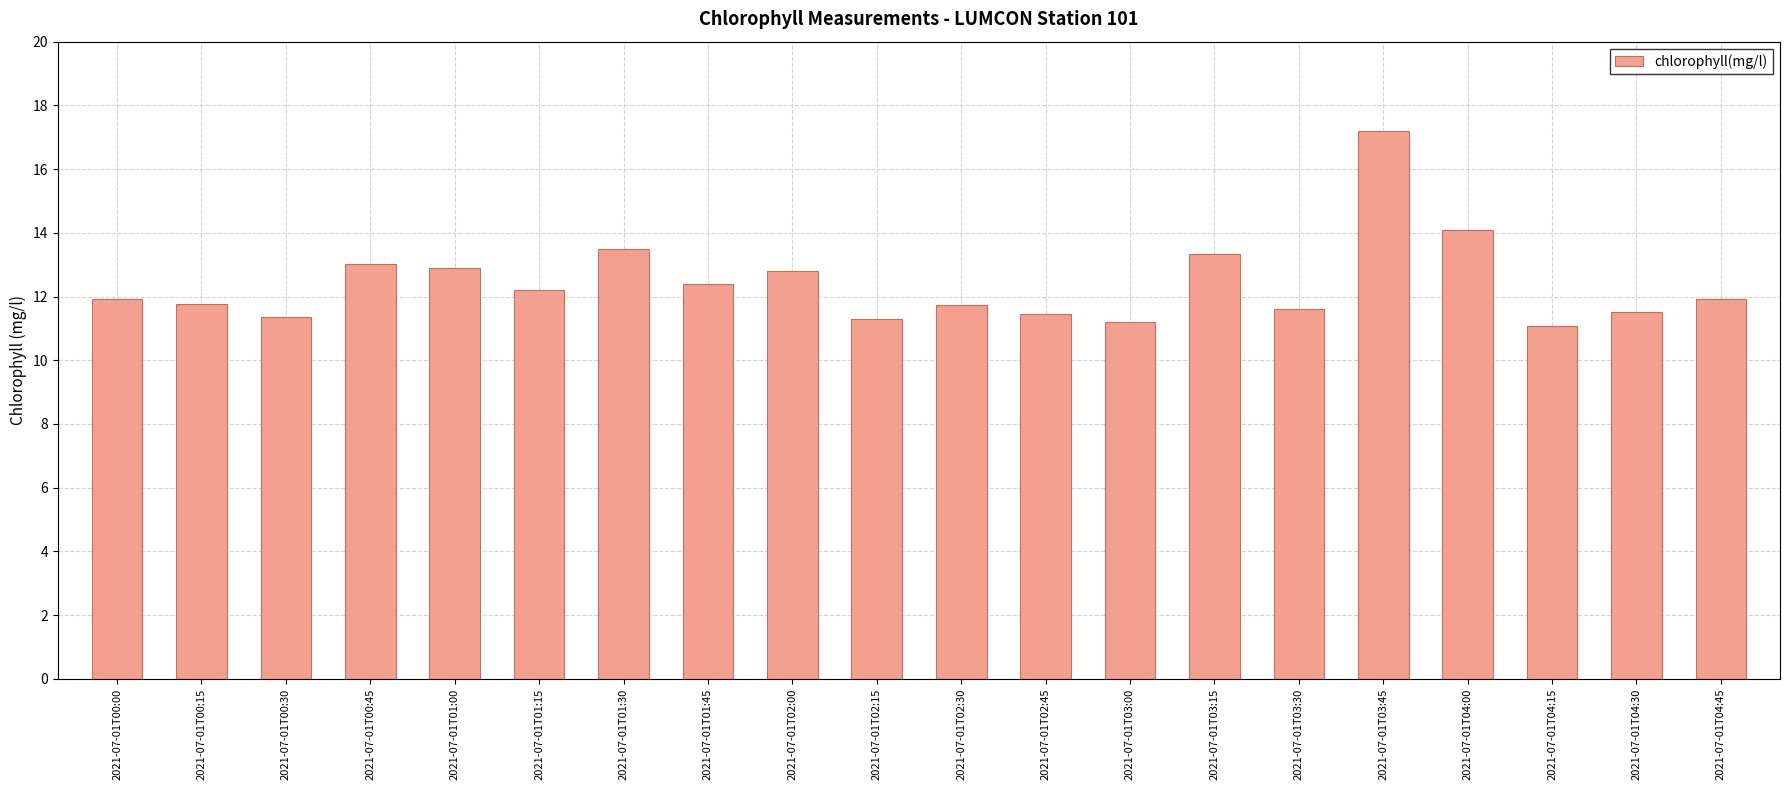

What is the maximum value shown in the chart?

17.2